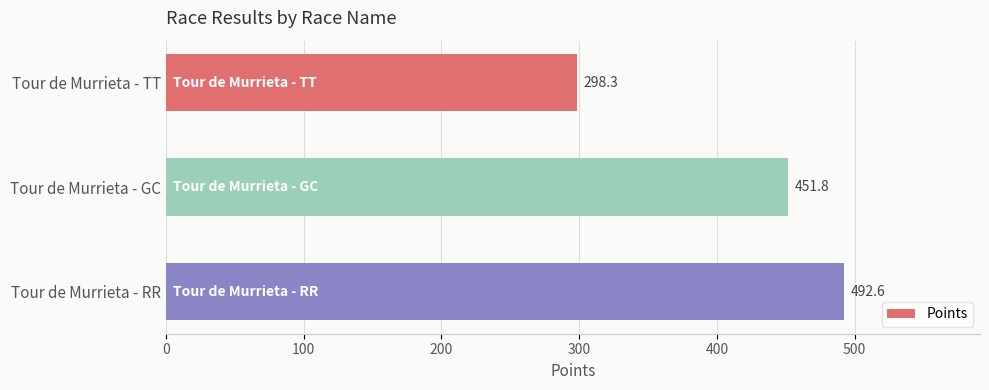

Rank the categories by value from highest to lowest.

Tour de Murrieta - RR, Tour de Murrieta - GC, Tour de Murrieta - TT